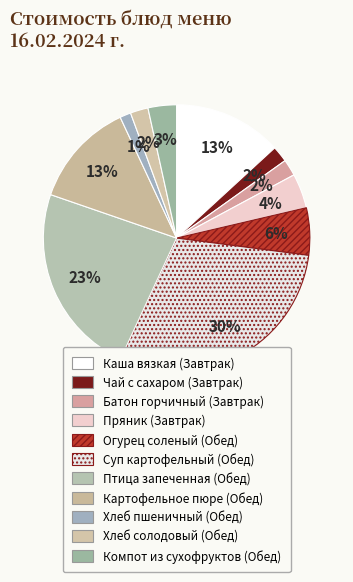

How many slices are in this pie chart?

11